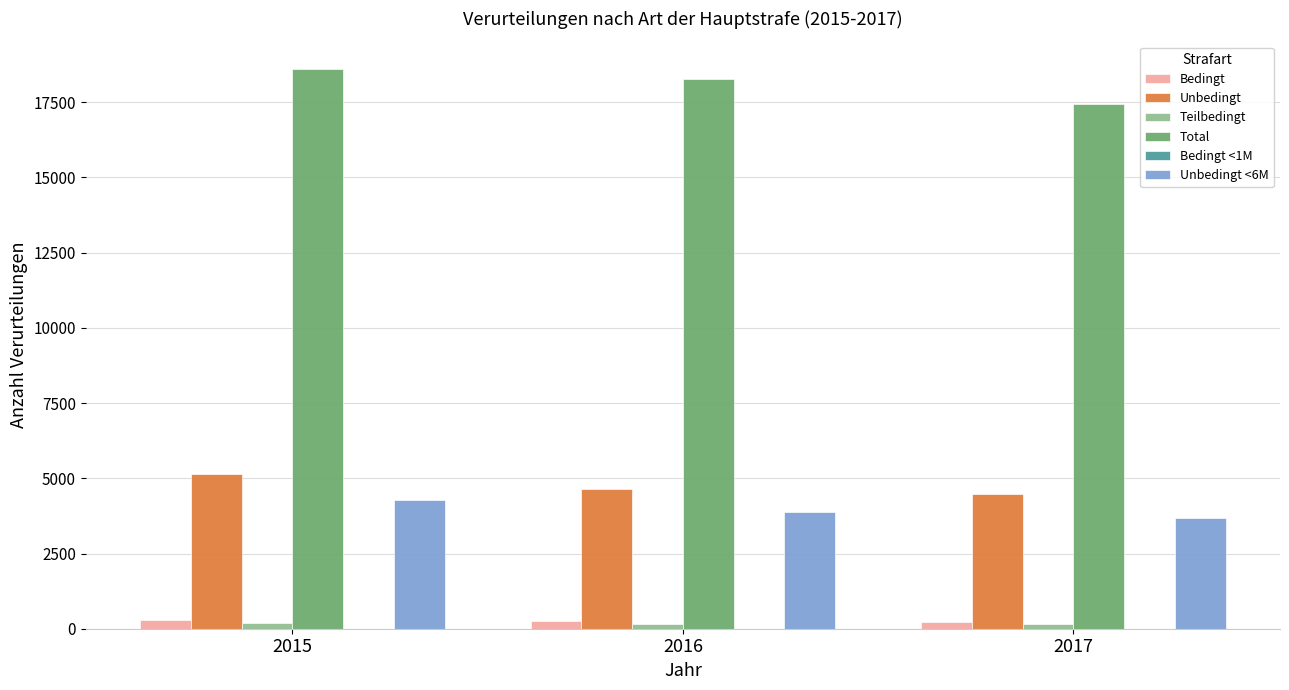

What is the difference between the Unbedingt <6M values at 2017 and 2015?

591